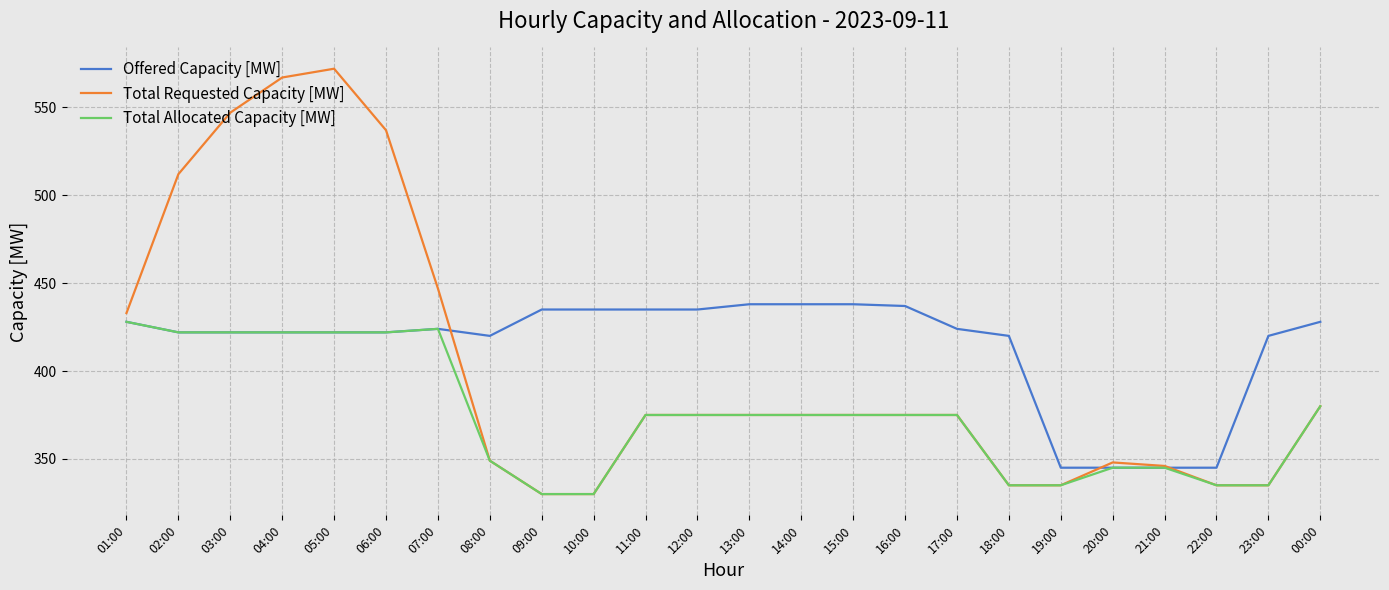

The Offered Capacity [MW] series shows 428 at 01:00. True or false?

True